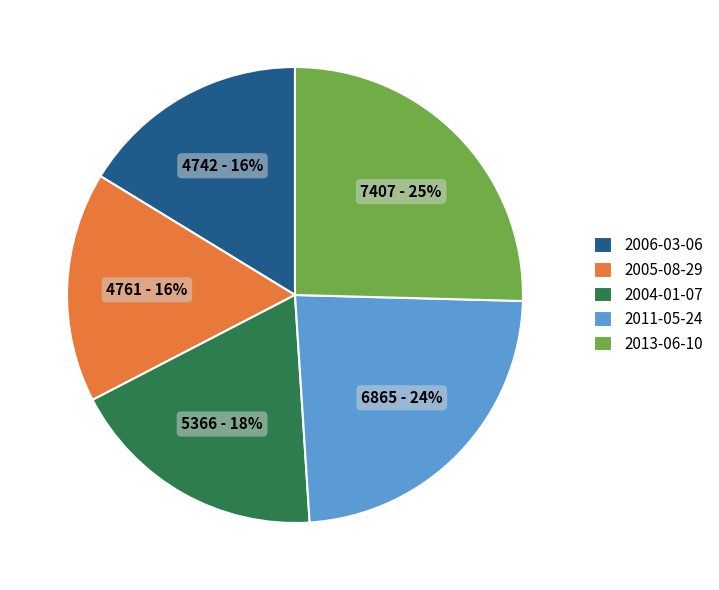

What is the largest slice in the pie chart?

2013-06-10